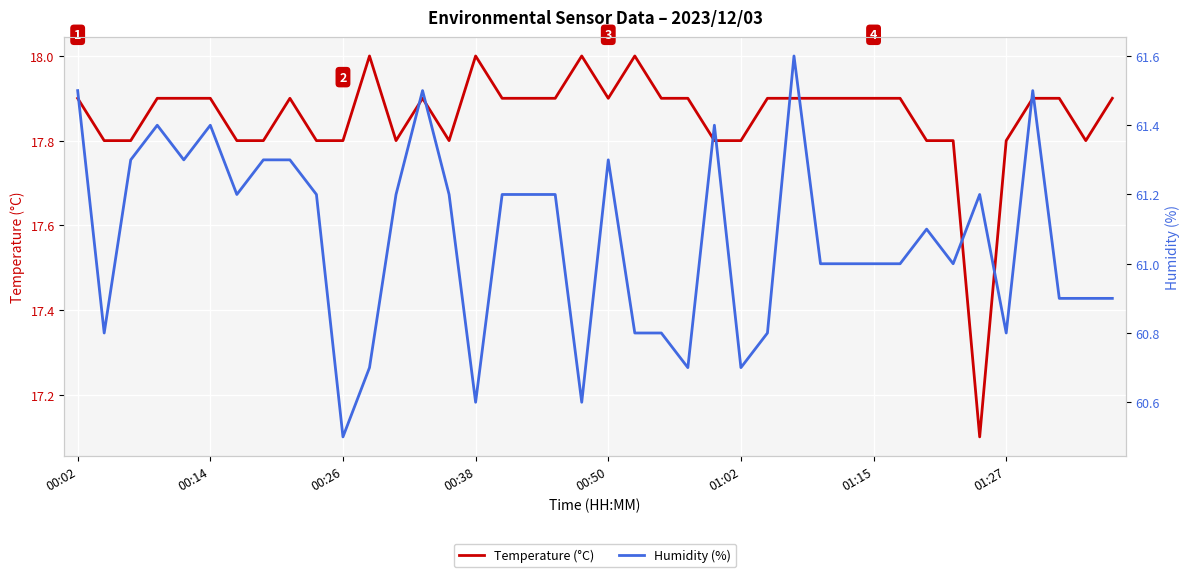

What is the difference between the maximum and minimum values in the Temperature (°C) series?

0.9